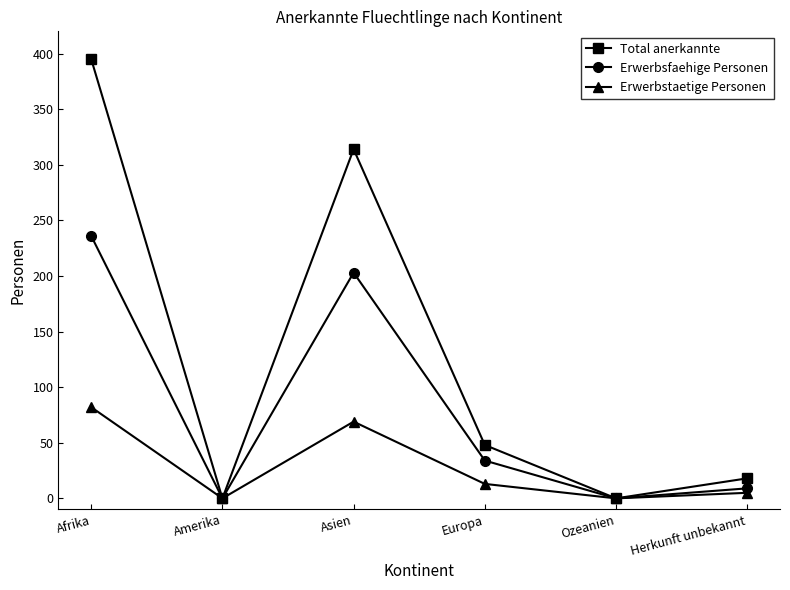

How many lines are shown in the chart?

3